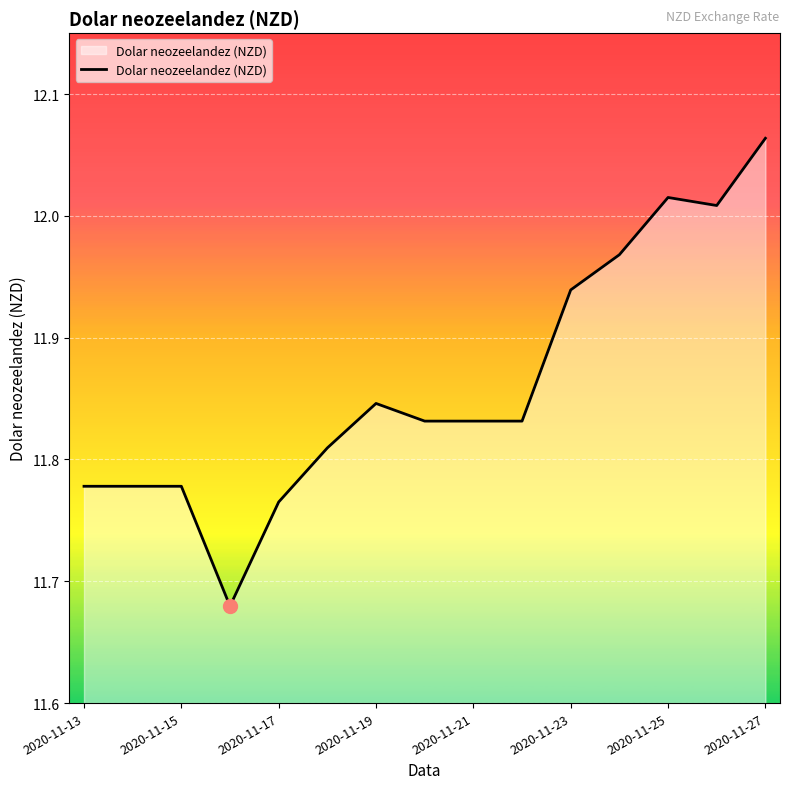

Reading right to left, what are all the values shown in this chart?

12.1	12.0	12.0	12.0	11.9	11.8	11.8	11.8	11.8	11.8	11.8	11.7	11.8	11.8	11.8